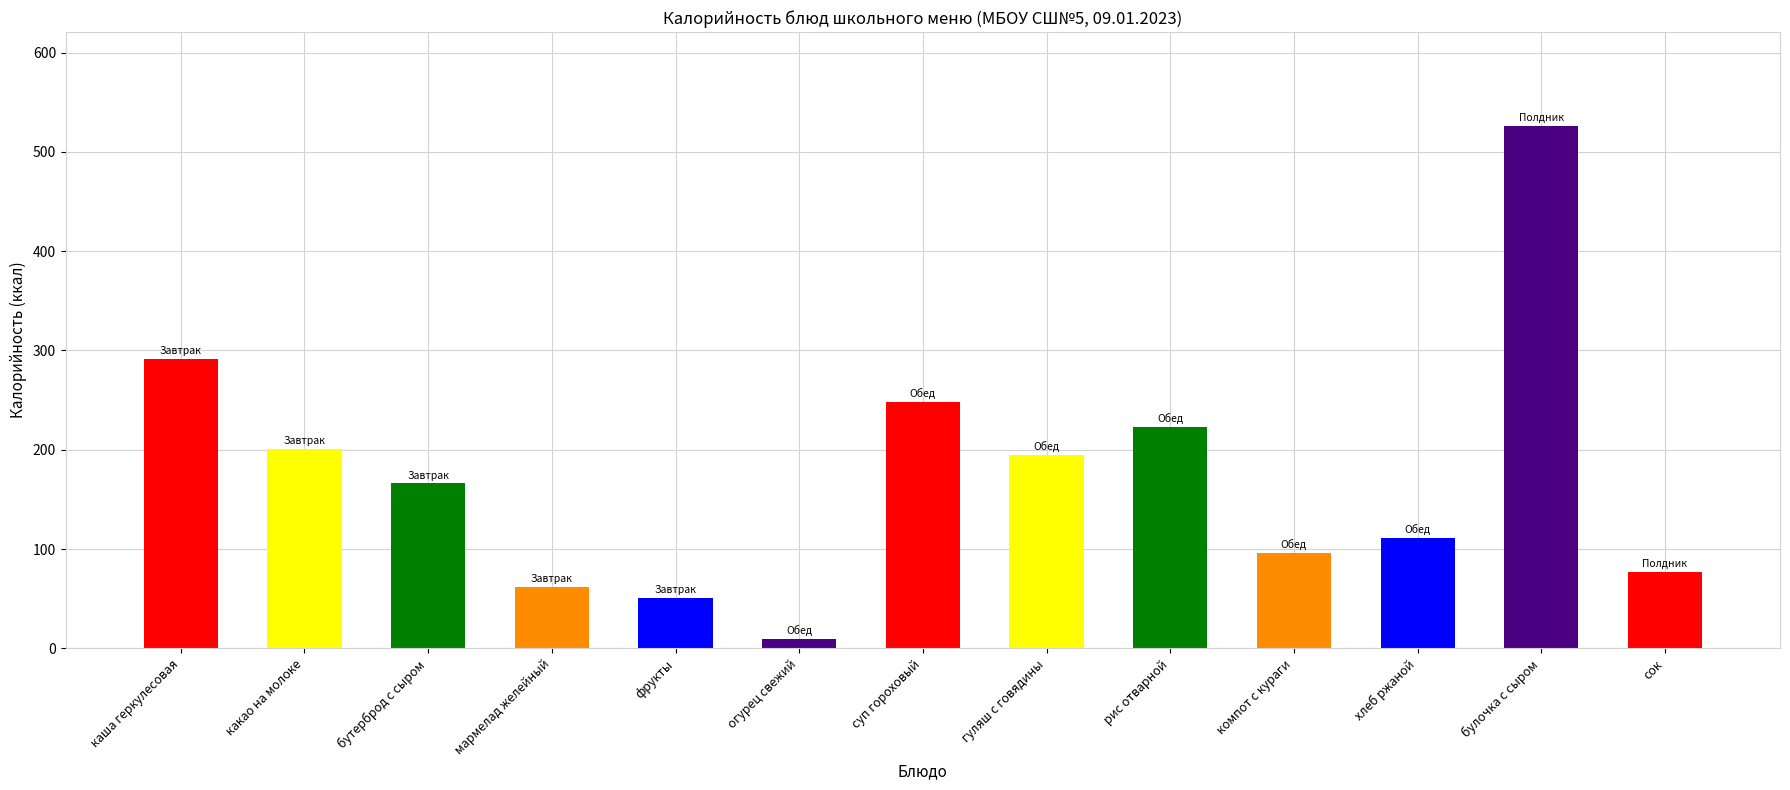

Rank the categories by value from highest to lowest.

булочка с сыром, каша геркулесовая, суп гороховый, рис отварной, какао на молоке, гуляш с говядины, бутерброд с сыром, хлеб ржаной, компот с кураги, сок, мармелад желейный, фрукты, огурец свежий